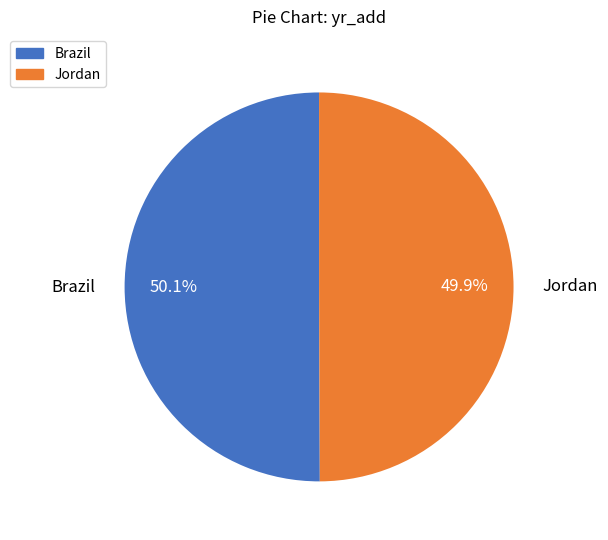

Is there any slice that represents more than half of the pie?

Yes